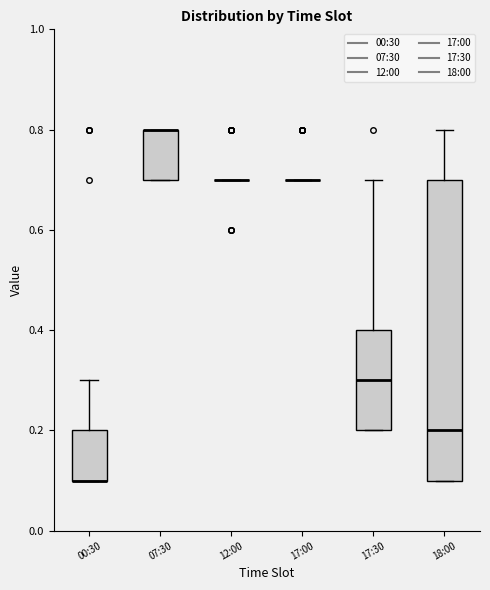

Reading left to right, read every box against the y-axis: the position of its median line, the range the box covers, and the ends of its whiskers. The values are not printed on the chart, so give them approximately, as read against the axis.

00:30: median 0.1 (drawn on the box's lower edge), box 0.1 to 0.2, whiskers 0.1 to 0.3
07:30: median 0.8 (drawn on the box's upper edge), box 0.7 to 0.8, whiskers 0.7 to 0.8
12:00: box collapsed to a line at 0.7, whiskers 0.7 to 0.7
17:00: box collapsed to a line at 0.7, whiskers 0.7 to 0.7
17:30: median 0.3, box 0.2 to 0.4, whiskers 0.2 to 0.7
18:00: median 0.2, box 0.1 to 0.7, whiskers 0.1 to 0.8